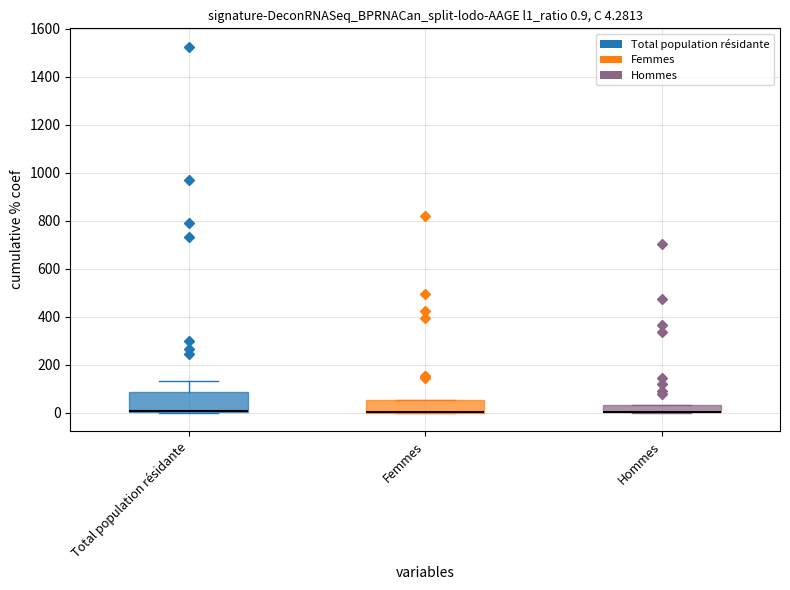

Which box is the tallest, from its lower edge to its upper edge?

Total population résidante